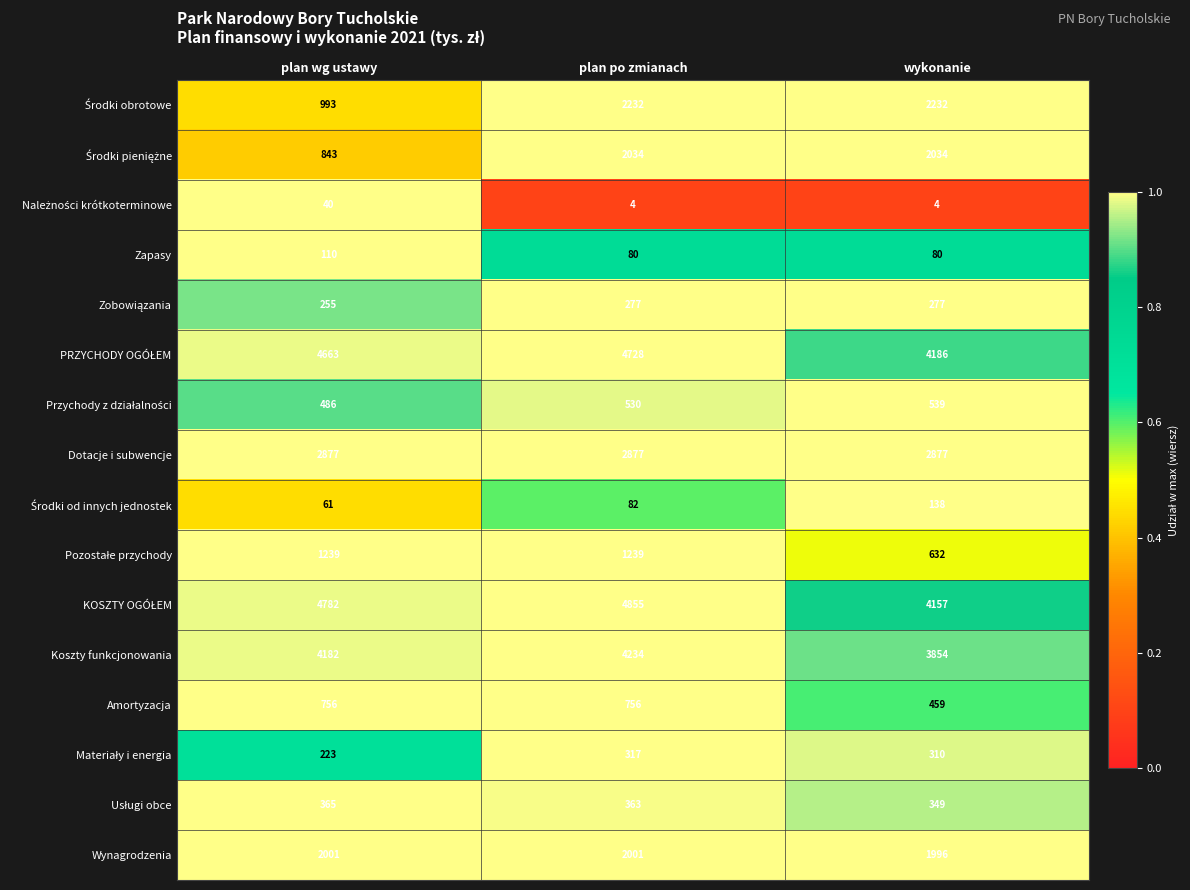

Which label corresponds to the largest value in the chart?

plan po zmianach